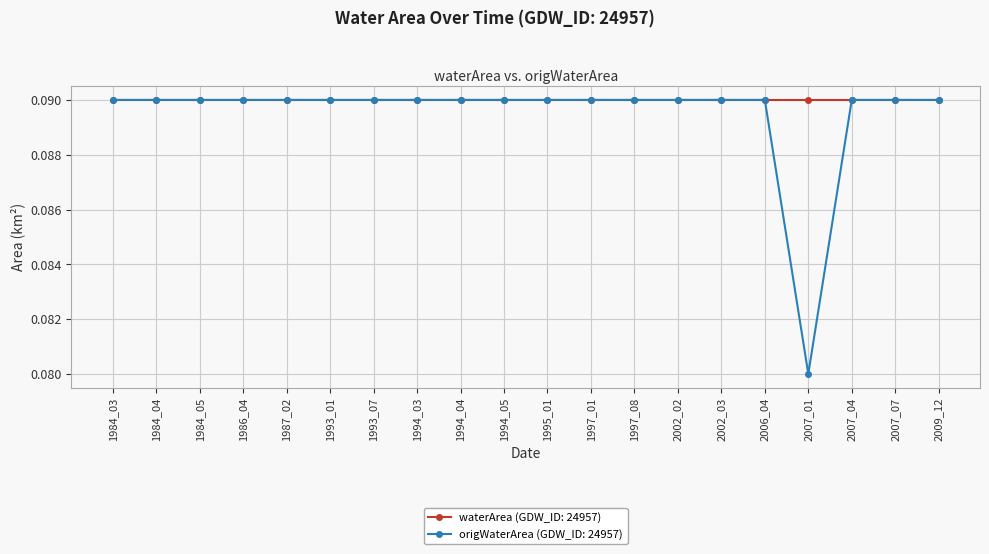

Which category has the lowest value across all series?

2007_01